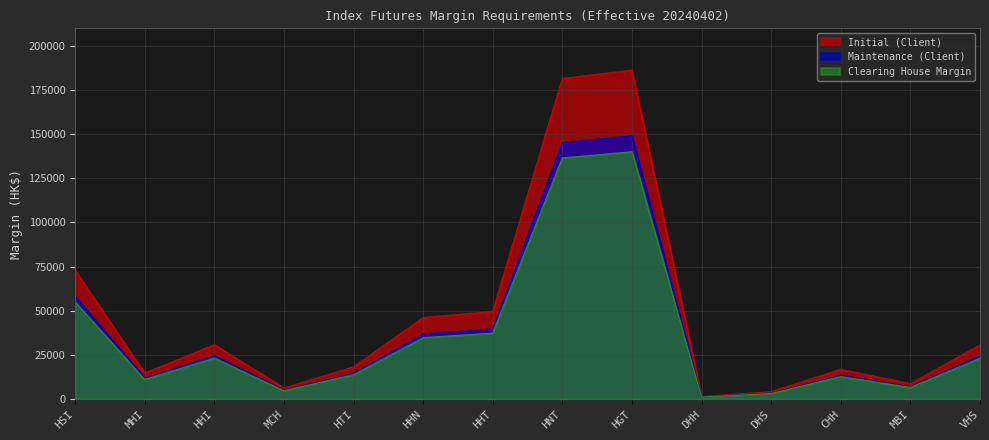

In Maintenance (Client), how many points are higher than both neighbors (excluding endpoints)?

3